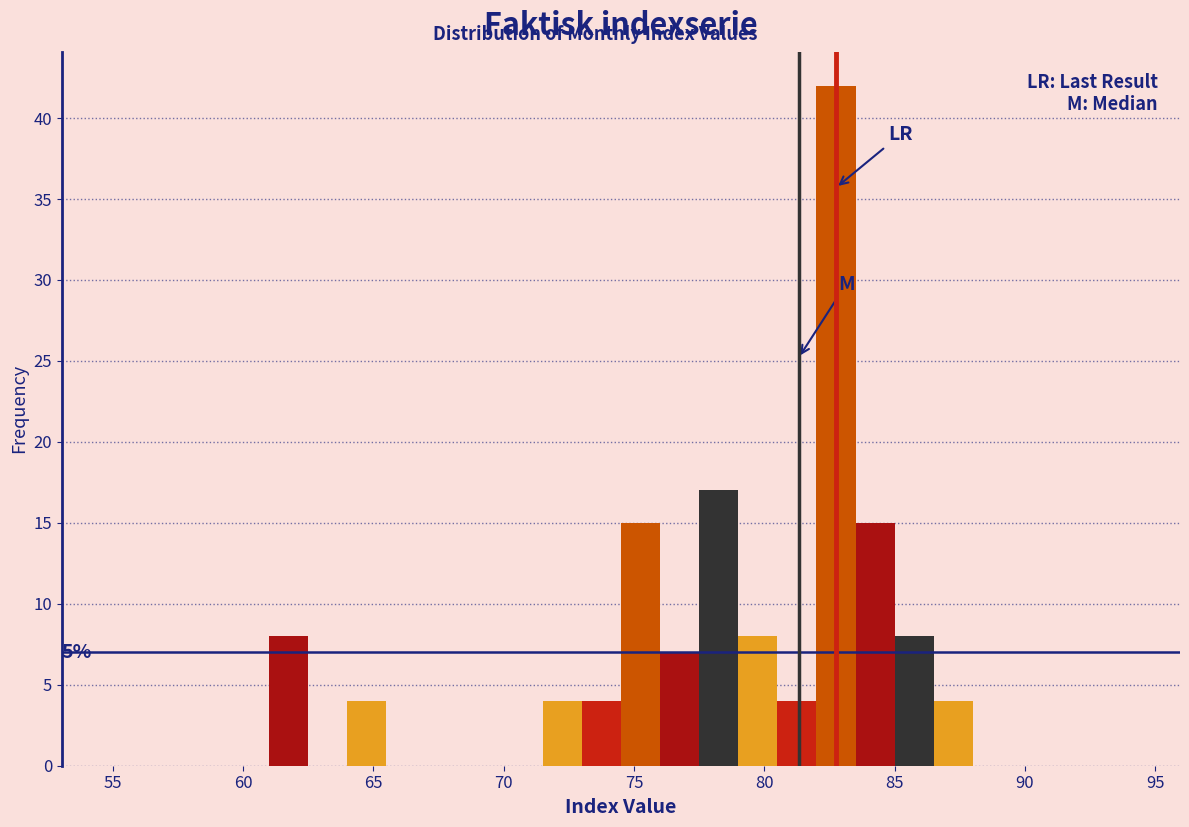

Around what value on the x-axis is the tallest bar? Give the approximate position of its centre, as read against the axis.

83.0